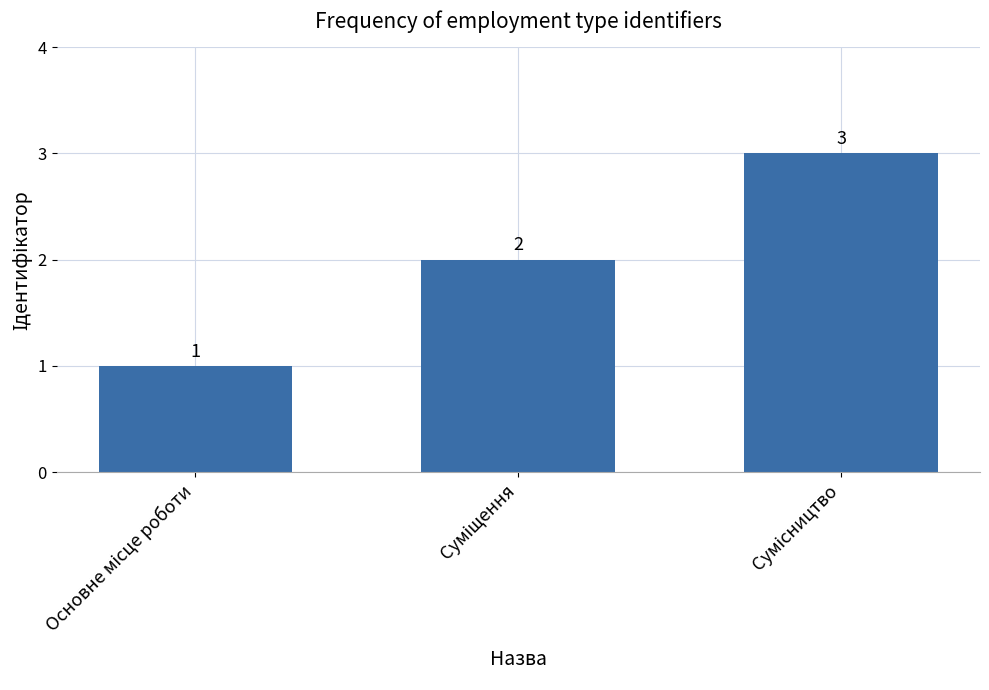

What is the sum of all values?

6